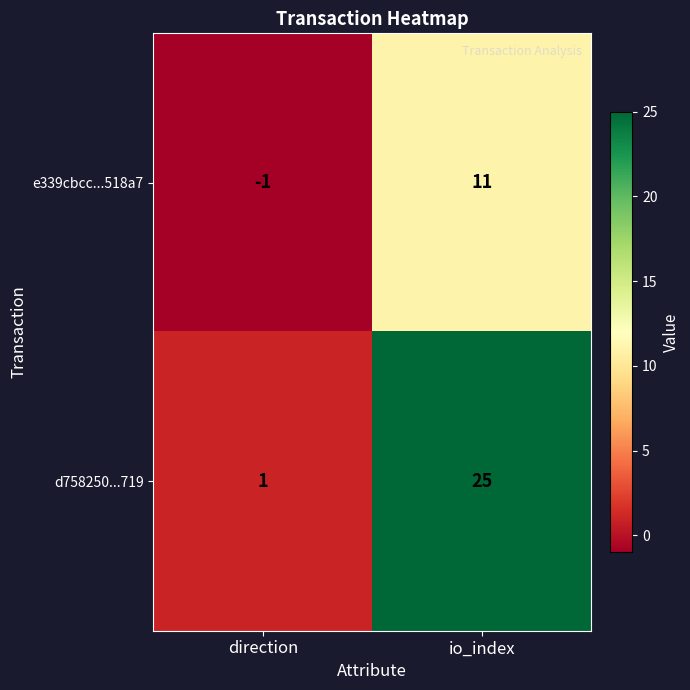

What is the difference between the d758250...719 values at direction and io_index?

24